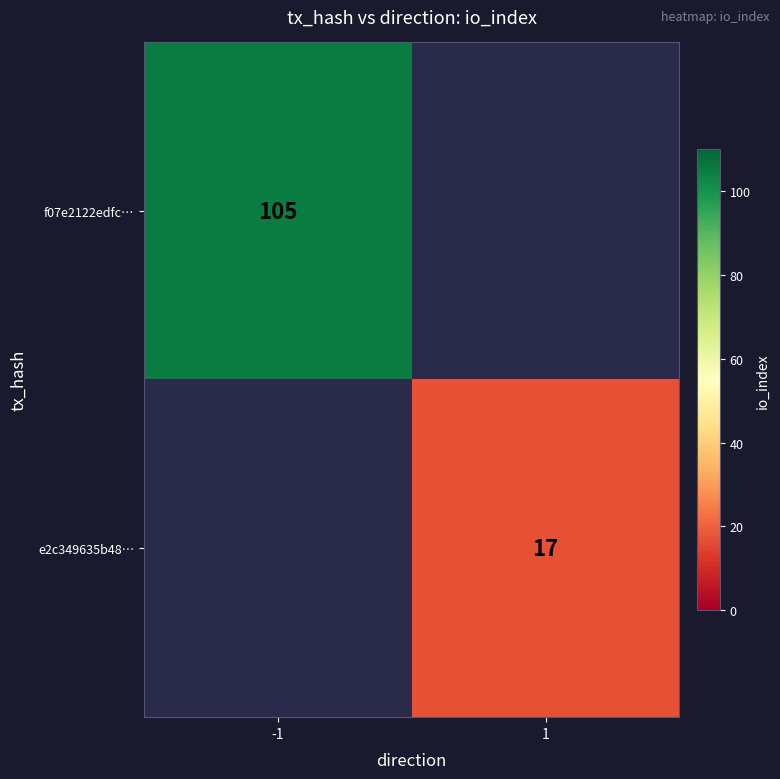

How many series are shown in this chart?

2